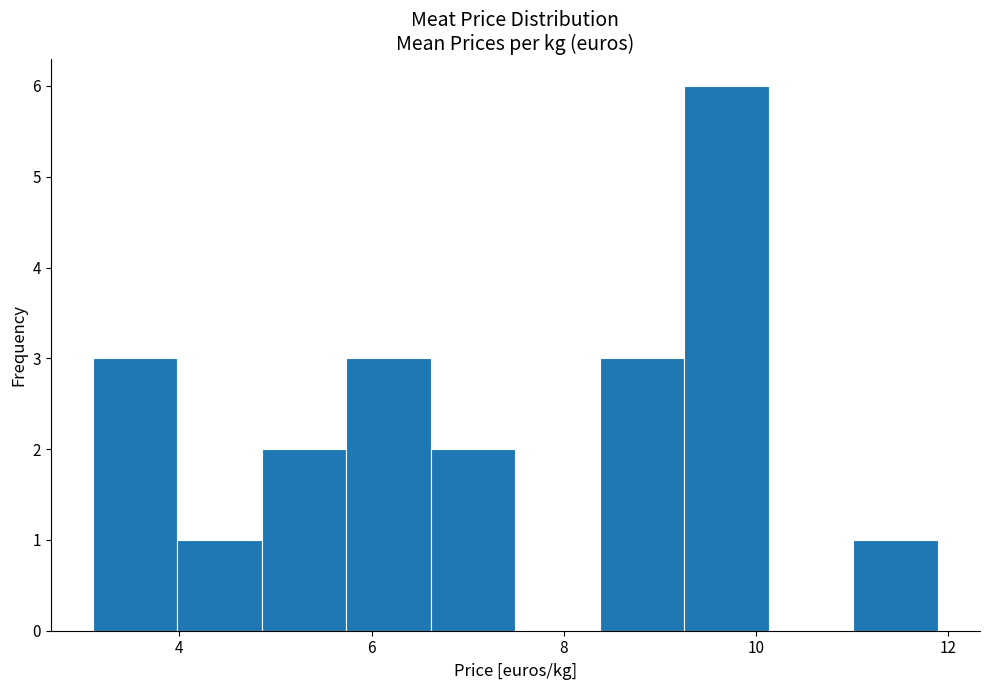

Reading left to right, list every bar in this chart as the range it spans on the x-axis followed by its height. Neither the bar edges nor the heights are printed on the chart, so give them approximately, as read against the axes.

3.2 to 4.0: 3
4.0 to 4.8: 1
4.8 to 5.8: 2
5.8 to 6.6: 3
6.6 to 7.4: 2
7.4 to 8.4: 0
8.4 to 9.2: 3
9.2 to 10.2: 6
10.2 to 11.0: 0
11.0 to 11.8: 1